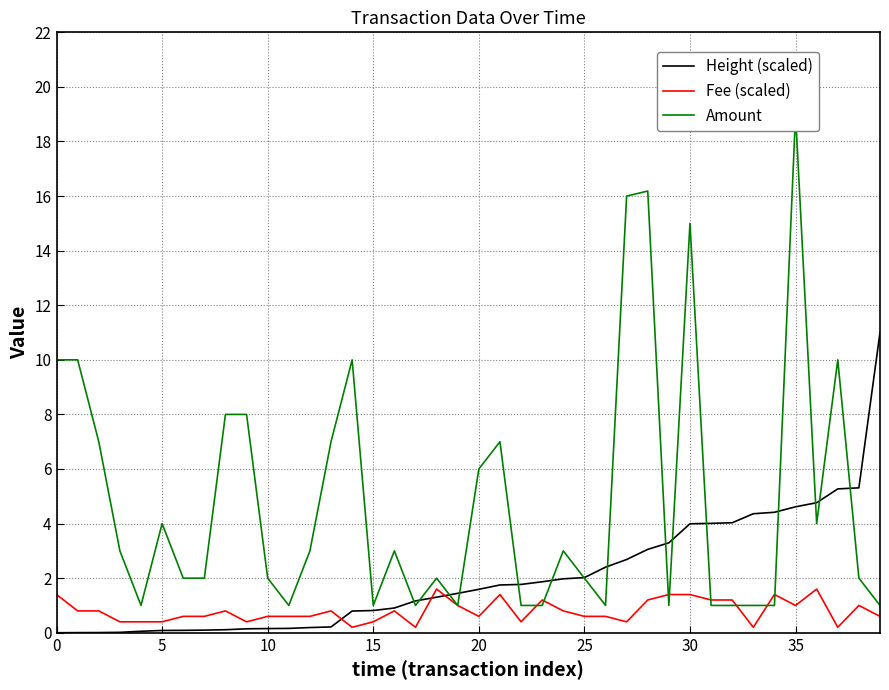

How many series are shown in this chart?

3